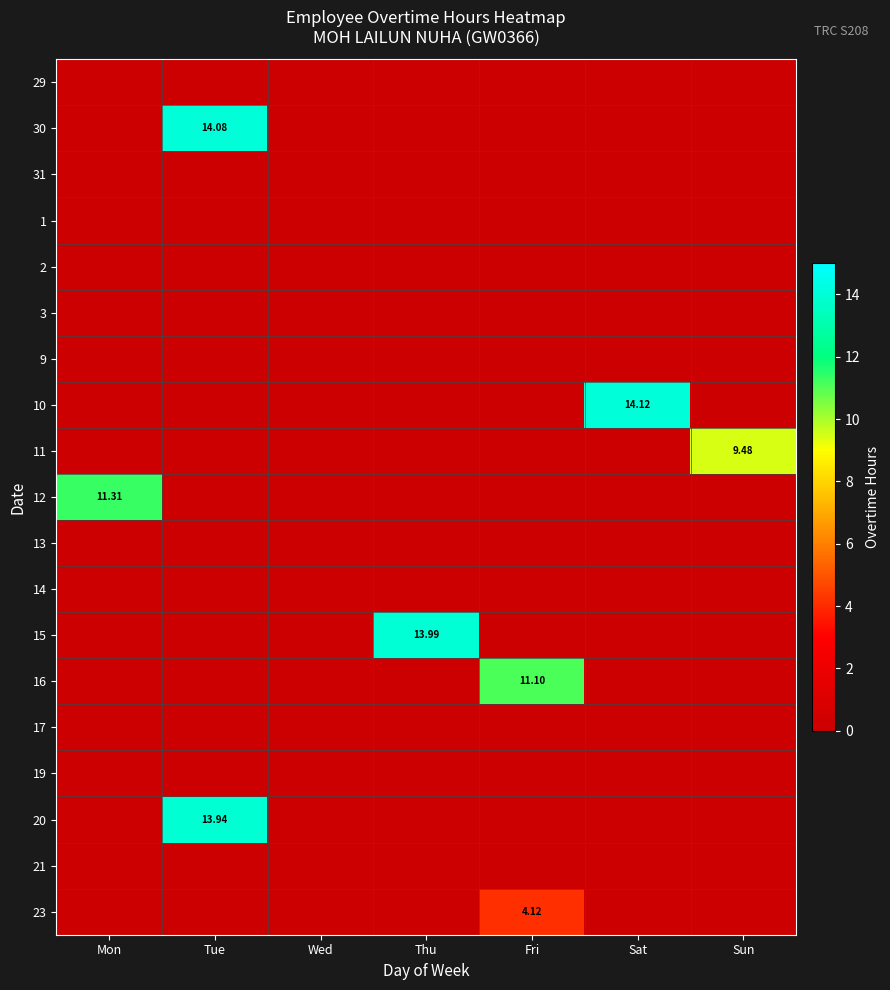

The value of 17 at Sun is 0.0. True or false?

True